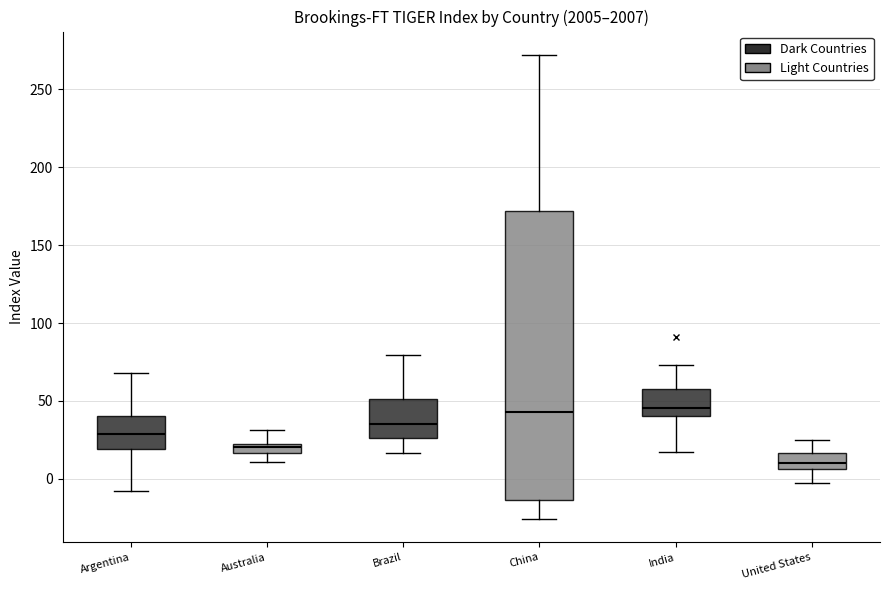

Where is the upper edge of the box for United States on the y-axis? The values are not printed on the chart, so give them approximately, as read against the axis.

15